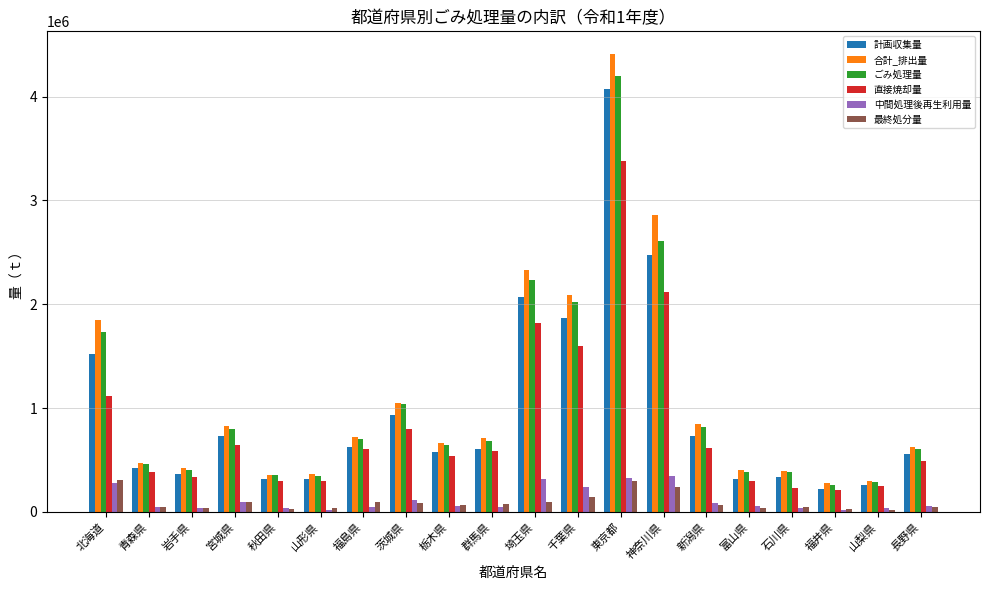

How many data points in 計画収集量 are less than 602398?

10